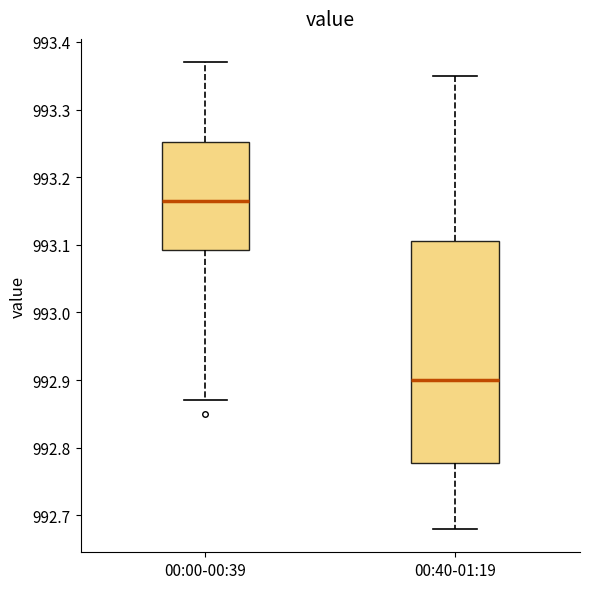

Where is the lower edge of the box for 00:00-00:39 on the y-axis? The values are not printed on the chart, so give them approximately, as read against the axis.

993.09